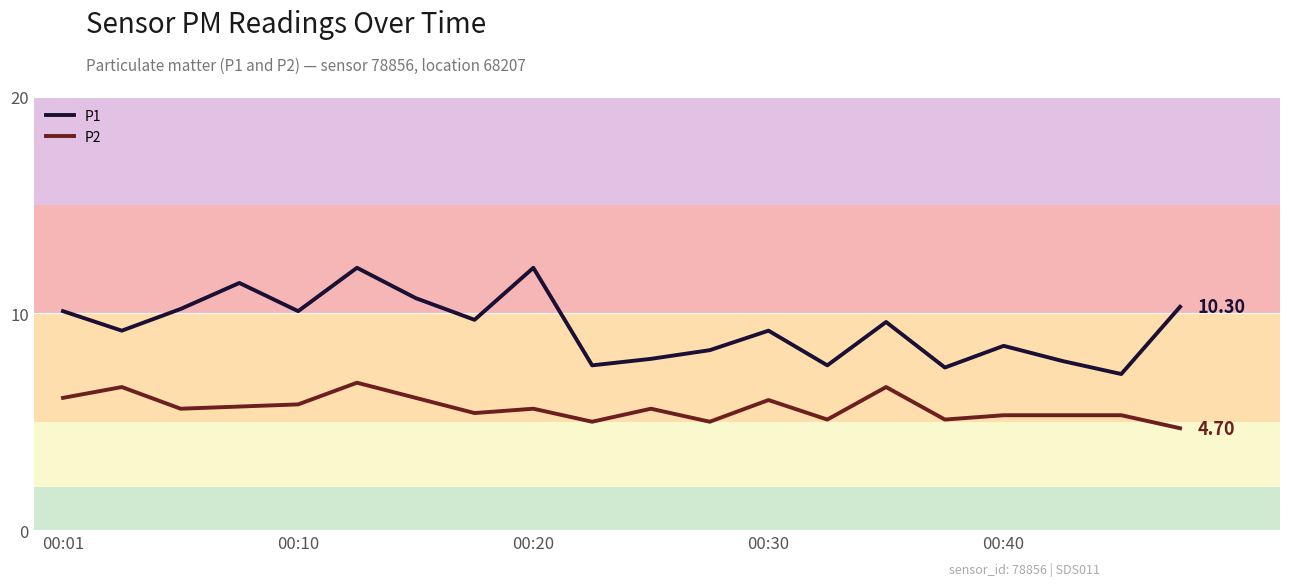

What is the difference between the maximum and minimum values in the P2 series?

2.1